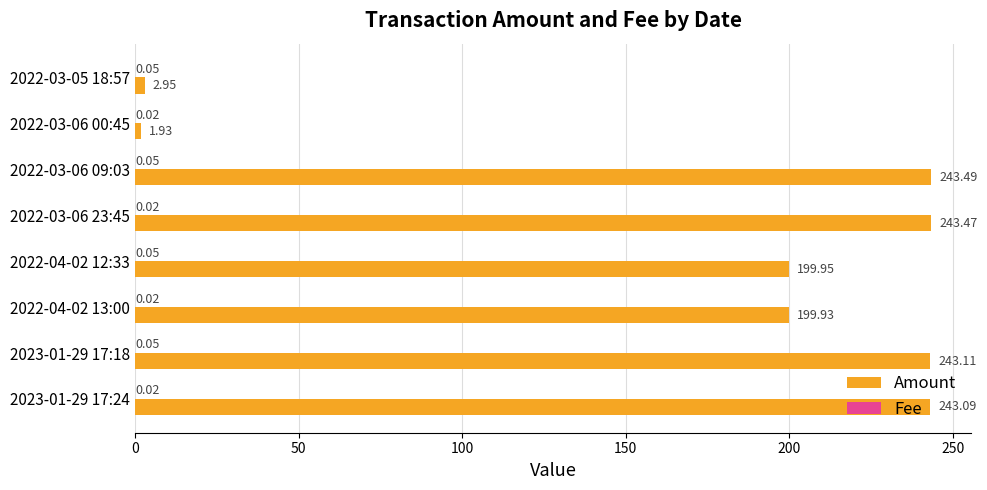

What is the total value across all series at 2022-03-06 09:03?

243.5